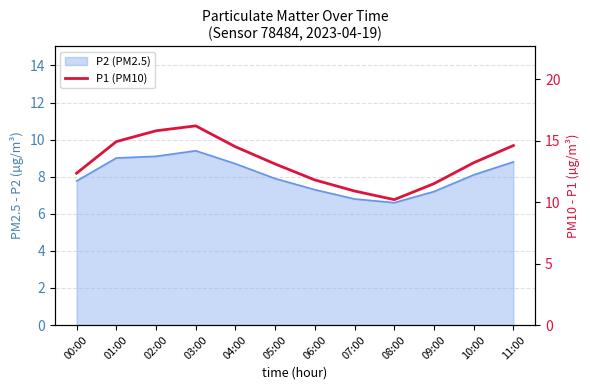

List the labels in order of value, largest first.

03:00, 02:00, 01:00, 11:00, 04:00, 10:00, 05:00, 00:00, 06:00, 09:00, 07:00, 08:00